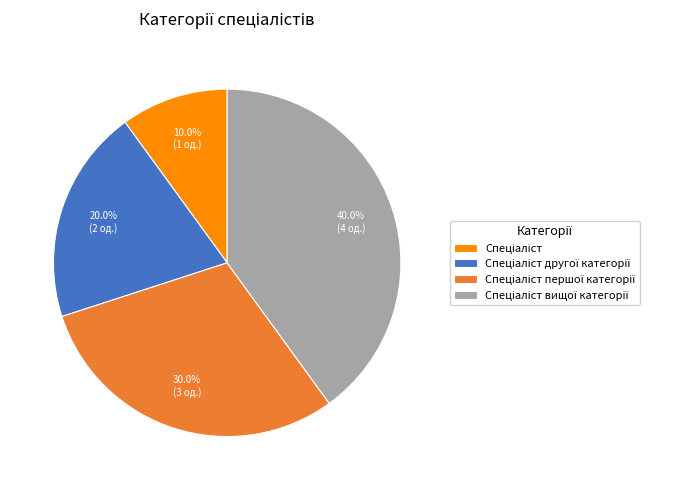

Is there any slice that represents more than half of the pie?

No